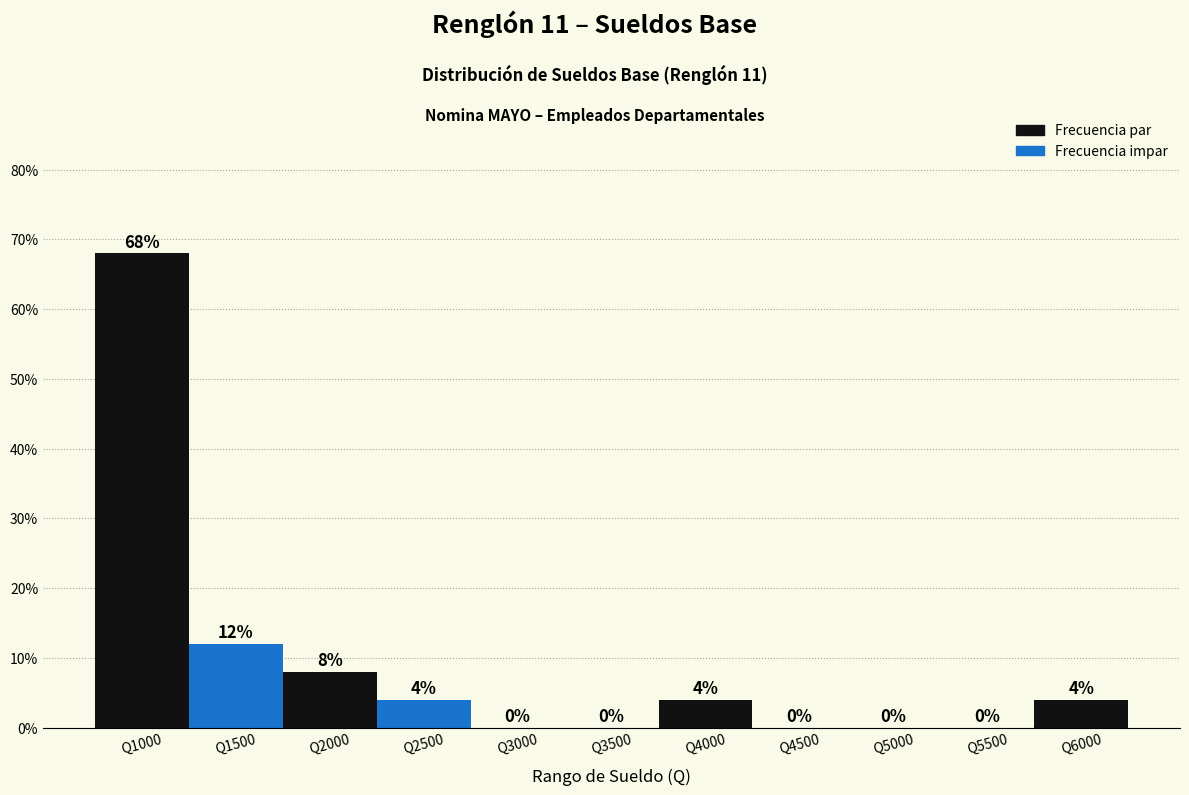

Reading left to right, list all the values displayed in this chart.

Q1000=68	Q1500=12	Q2000=8	Q2500=4	Q3000=0	Q3500=0	Q4000=4	Q4500=0	Q5000=0	Q5500=0	Q6000=4